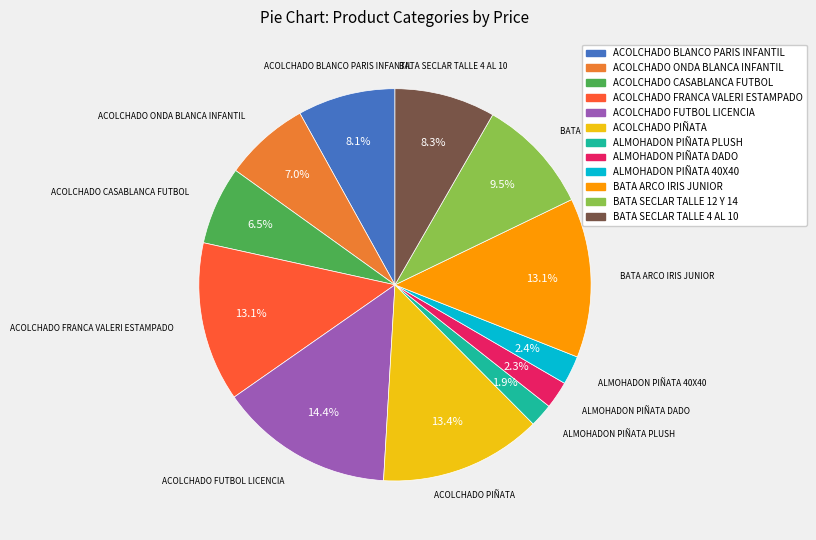

What is the largest slice in the pie chart?

ACOLCHADO FUTBOL LICENCIA